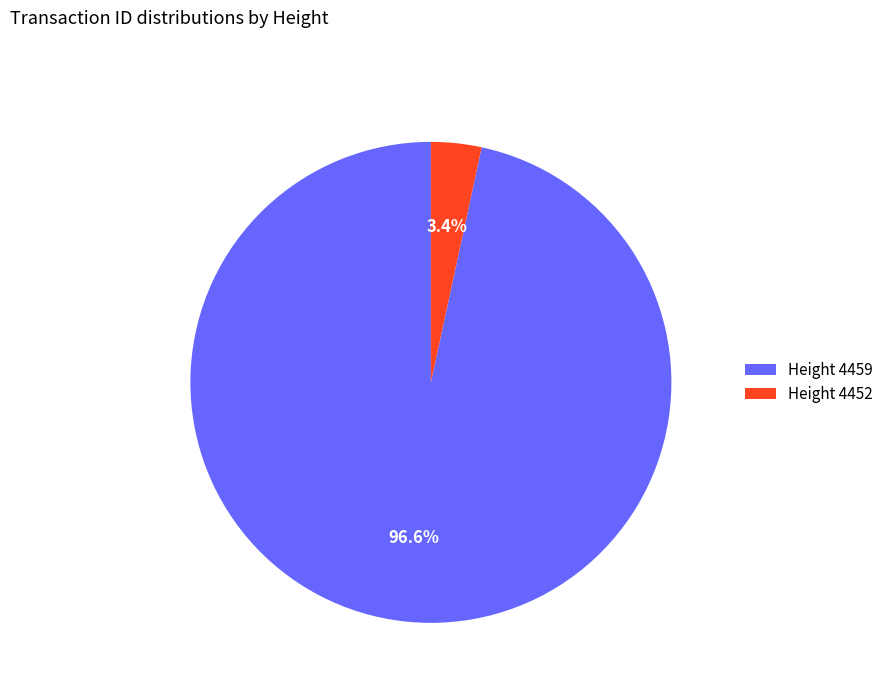

Rank the categories by value from highest to lowest.

Height 4459, Height 4452